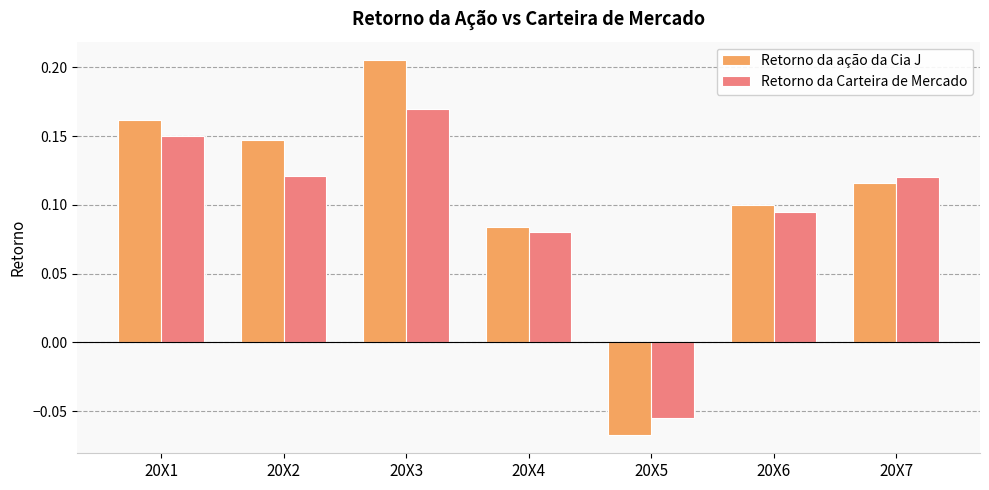

List the labels in order of Retorno da ação da Cia J value, smallest first.

20X5, 20X4, 20X6, 20X7, 20X2, 20X1, 20X3